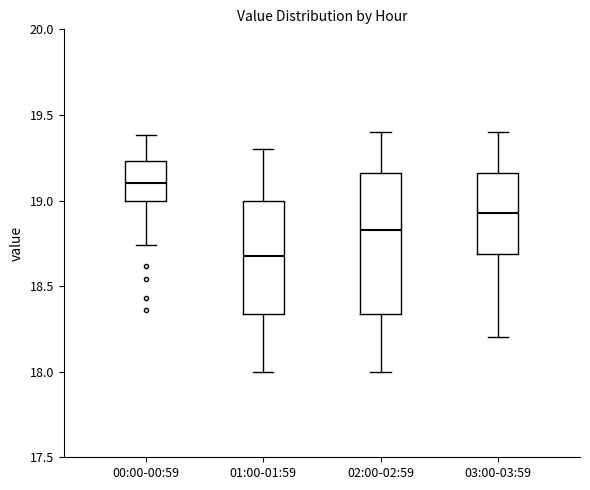

Reading left to right, transcribe this box plot: for each box, give where its median line is, the range the box spans, and where its two whiskers end, as read against the y-axis. The values are not printed on the chart, so give them approximately, as read against the axis.

00:00-00:59: median 19.10, box 19.00 to 19.25, whiskers 18.75 to 19.40
01:00-01:59: median 18.70, box 18.35 to 19.00, whiskers 18.00 to 19.30
02:00-02:59: median 18.85, box 18.35 to 19.15, whiskers 18.00 to 19.40
03:00-03:59: median 18.95, box 18.70 to 19.15, whiskers 18.20 to 19.40